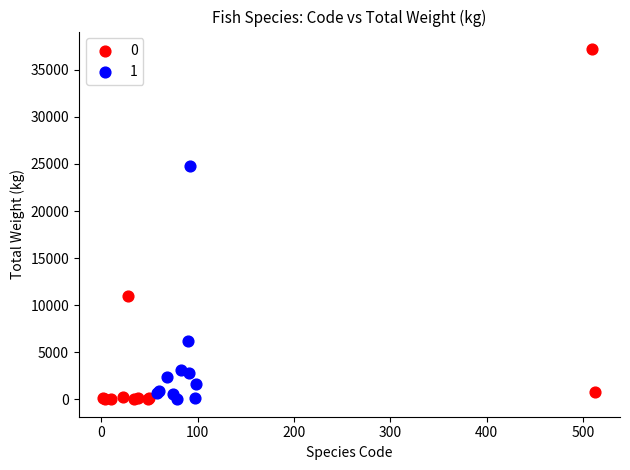

What are all the series names shown in the legend?

0, 1